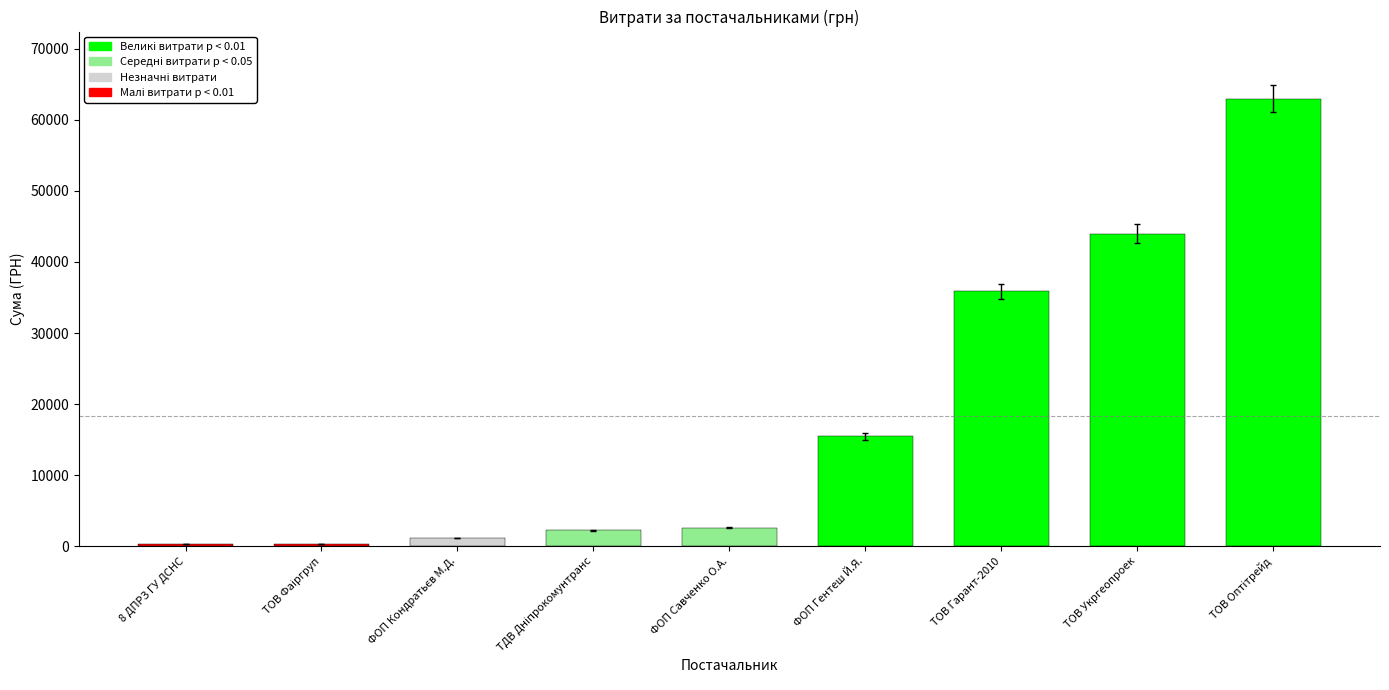

What value does the data have at ФОП Гентеш Й.Я.?

15466.0